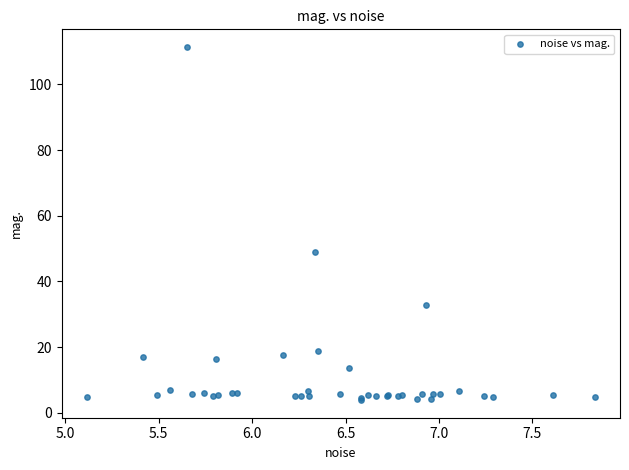

What Y value in the scatter plot is closest to 57?

49.0